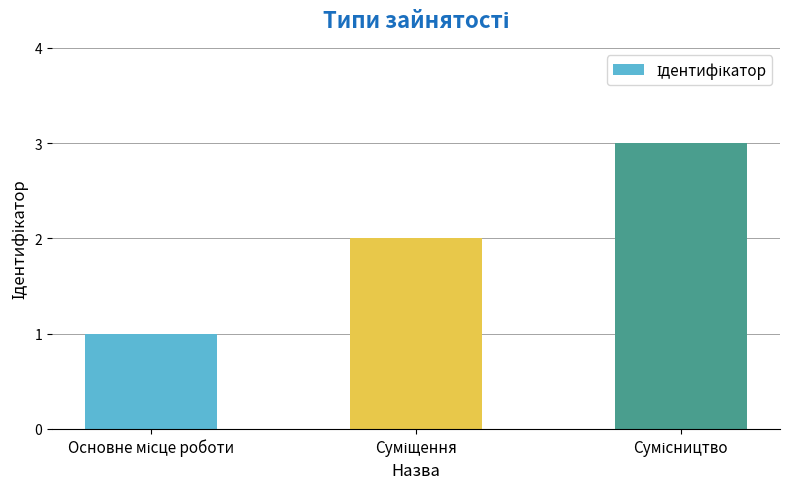

What is the greatest value displayed?

3